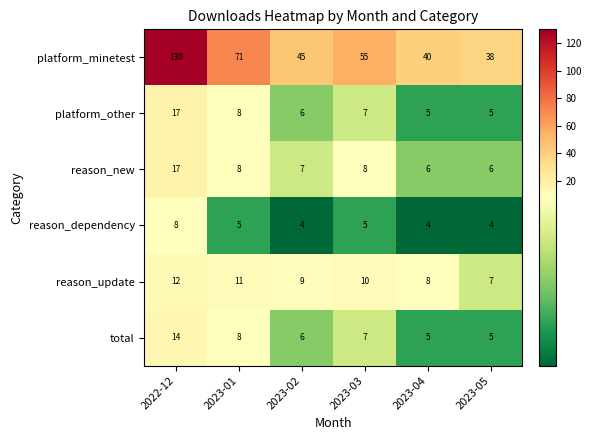

Which label corresponds to the largest value in the chart?

2022-12